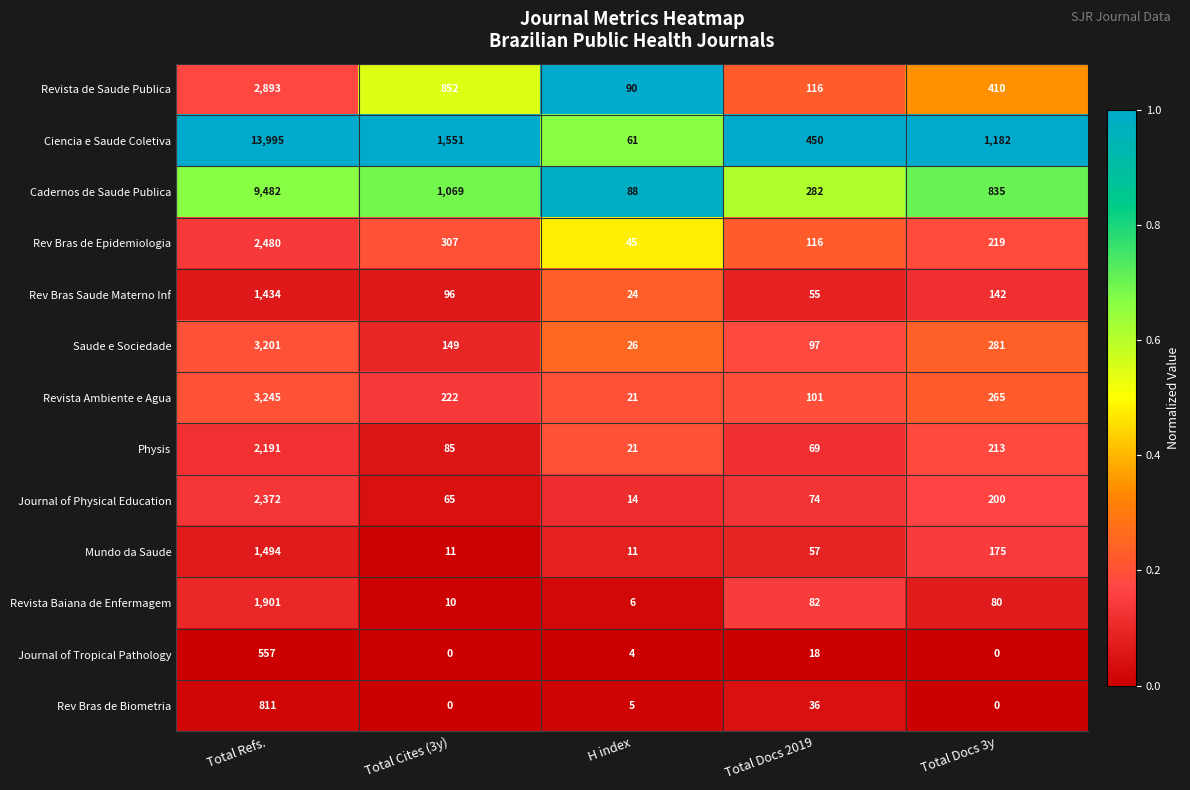

What is the highest value of the Physis series?

2191